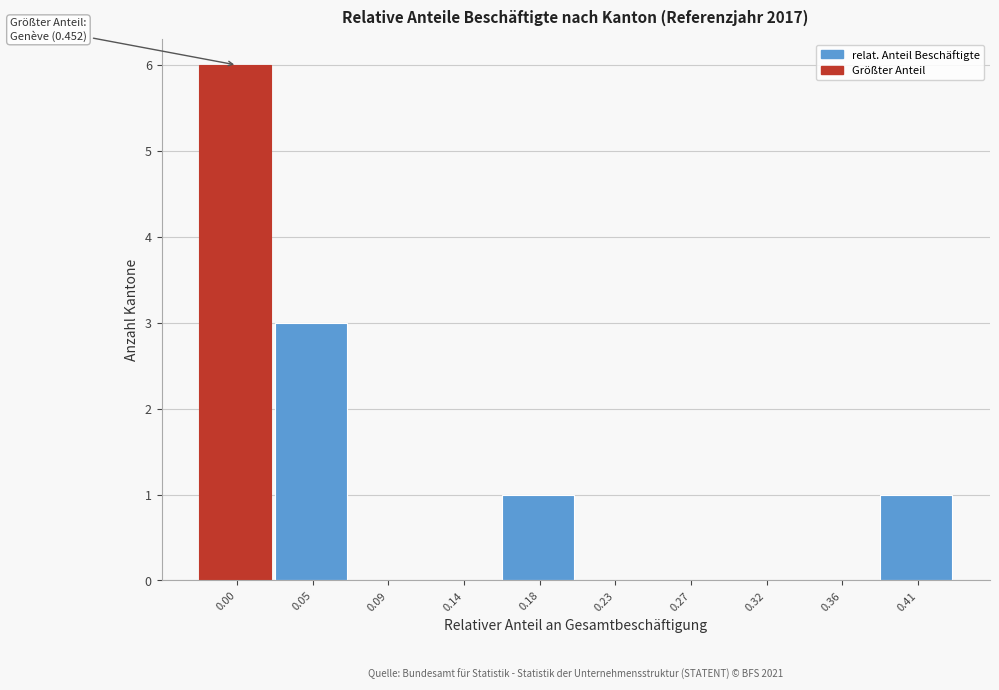

Reading right to left, what are all the values shown in this chart?

0.41=1	0.36=0	0.32=0	0.27=0	0.23=0	0.18=1	0.14=0	0.09=0	0.05=3	0.00=6